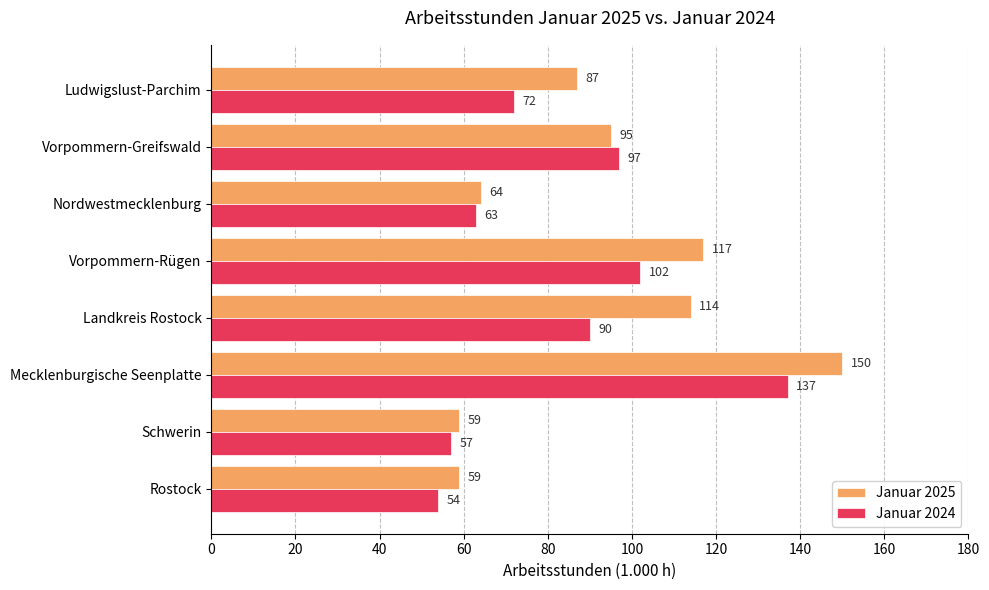

What is the difference between the maximum and second lowest values in the Januar 2025 series?

91